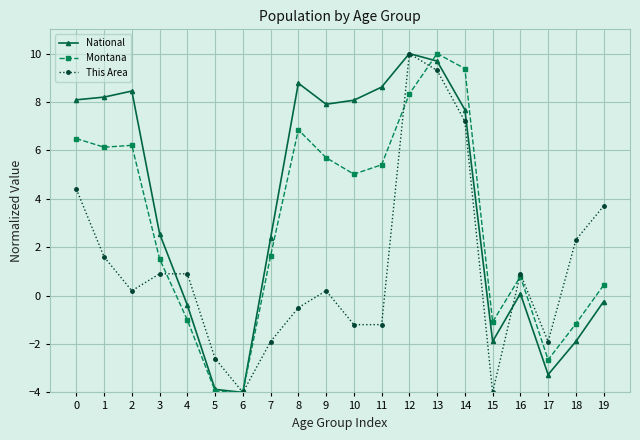

What is the highest value of the National series?

10.0